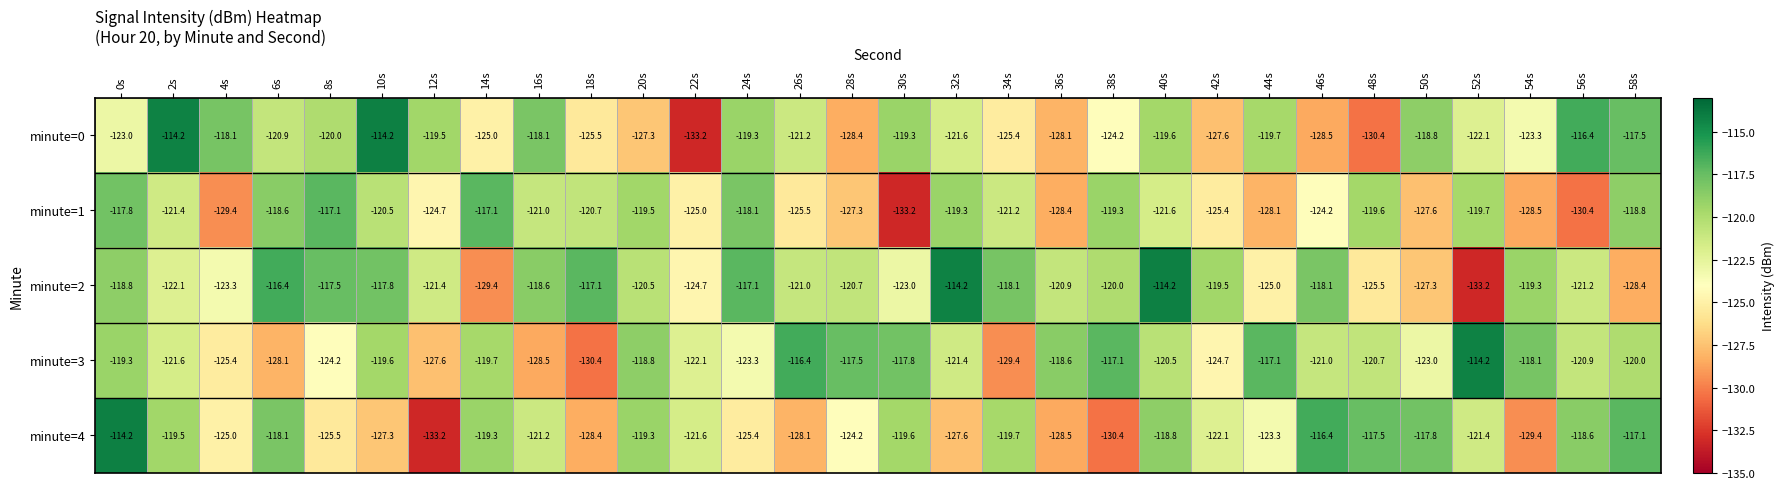

True or false: minute=0 has a value of -120.9 at 6s.

True